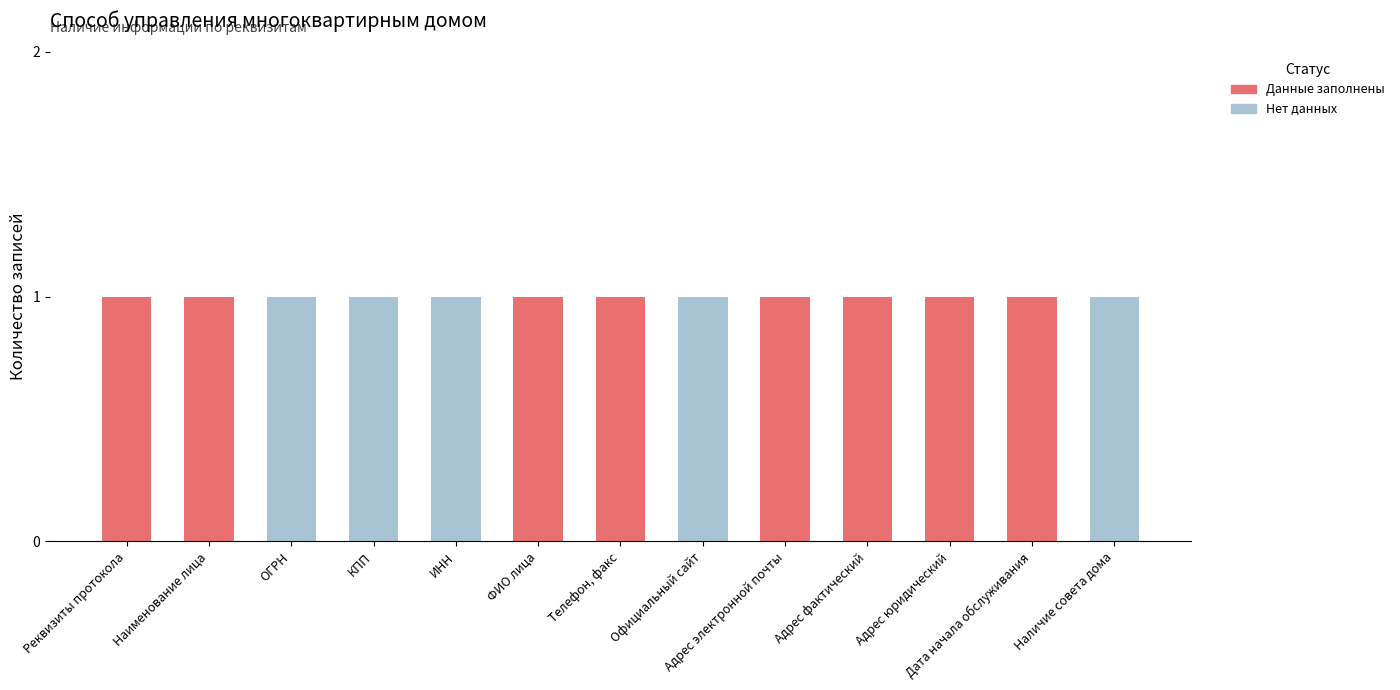

How many categories are shown in the chart?

13